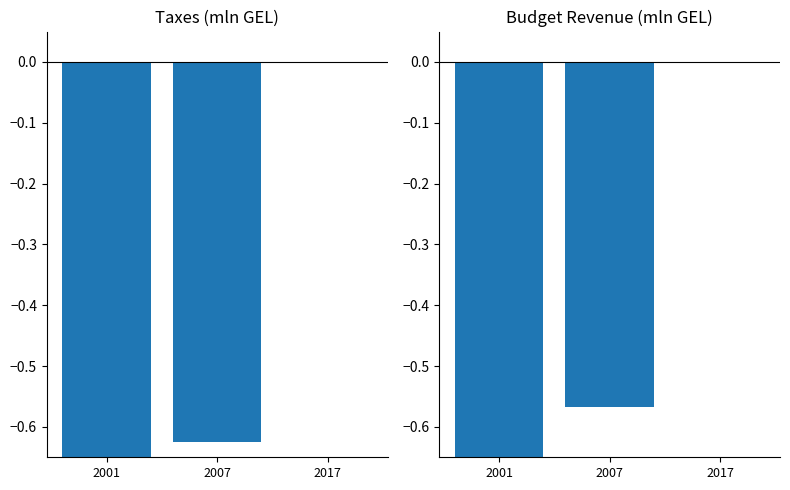

How many bars are there in each group?

2